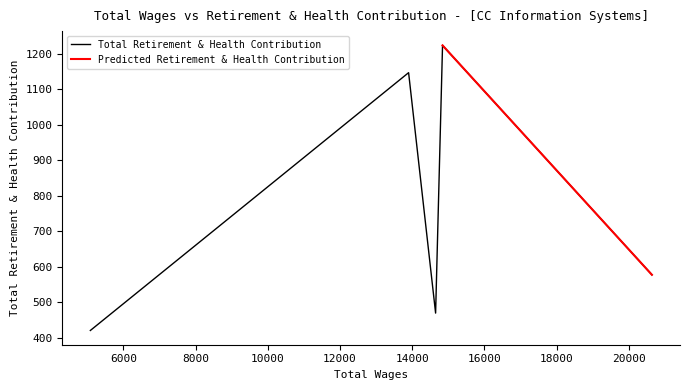

Is this an area chart (filled region under the line)?

No